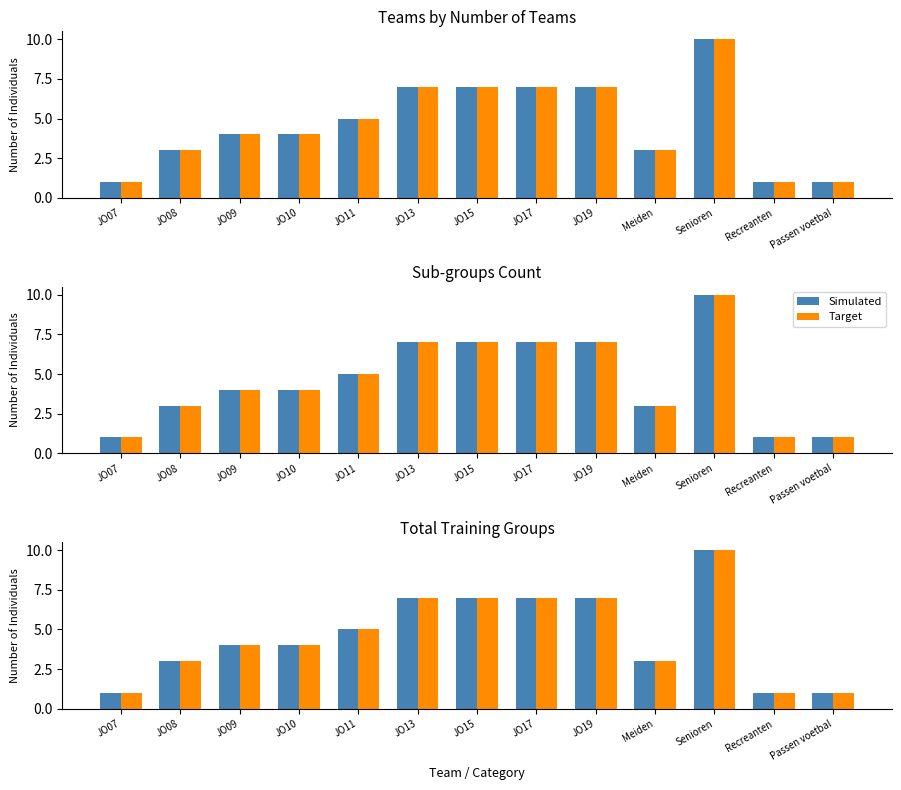

The Target series shows 11 at JO13. True or false?

False